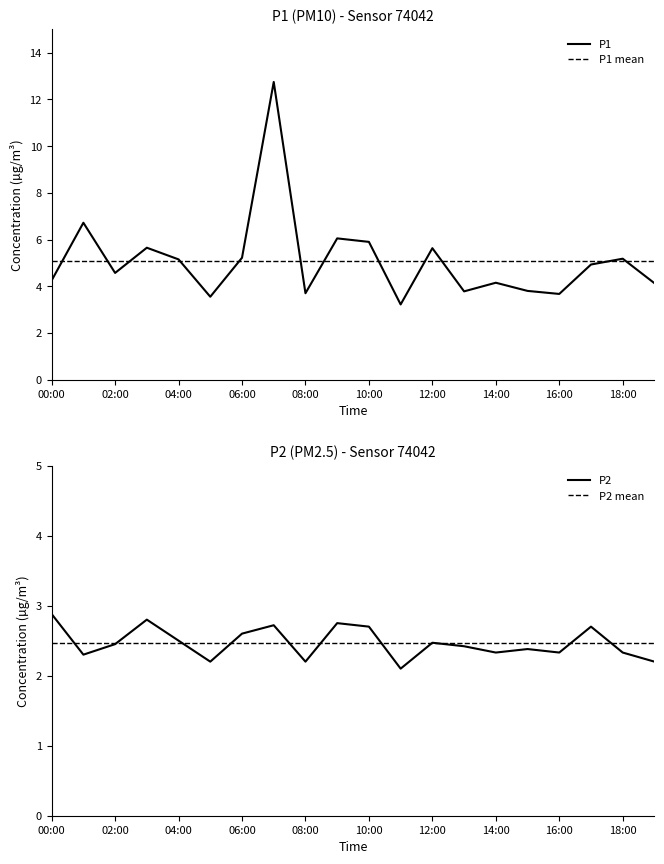

What is the value of the P1 point at the 18th from the left?

4.9